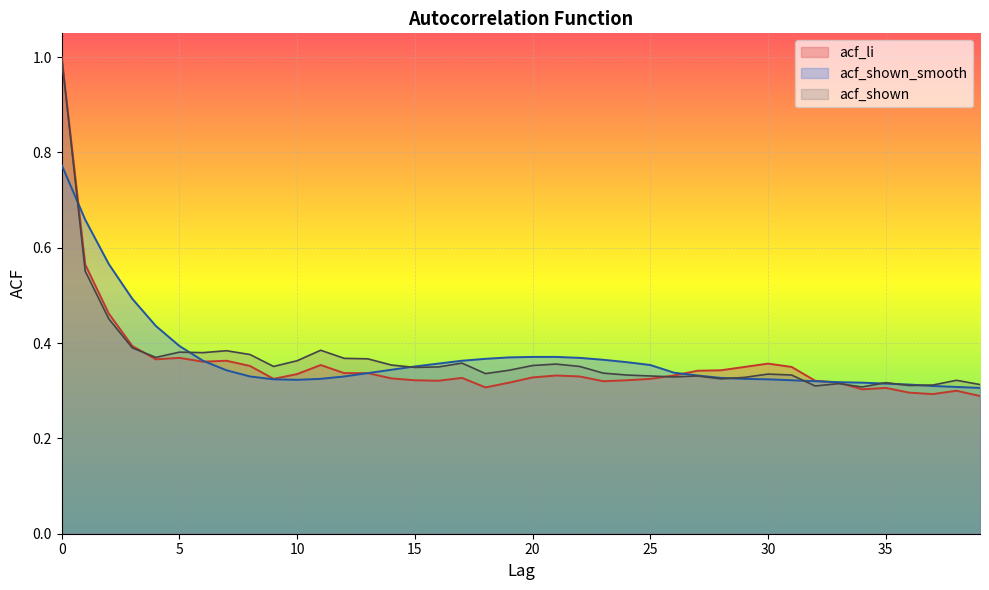

Rank the series by their maximum value, from highest to lowest.

acf_li, acf_shown, acf_shown_smooth